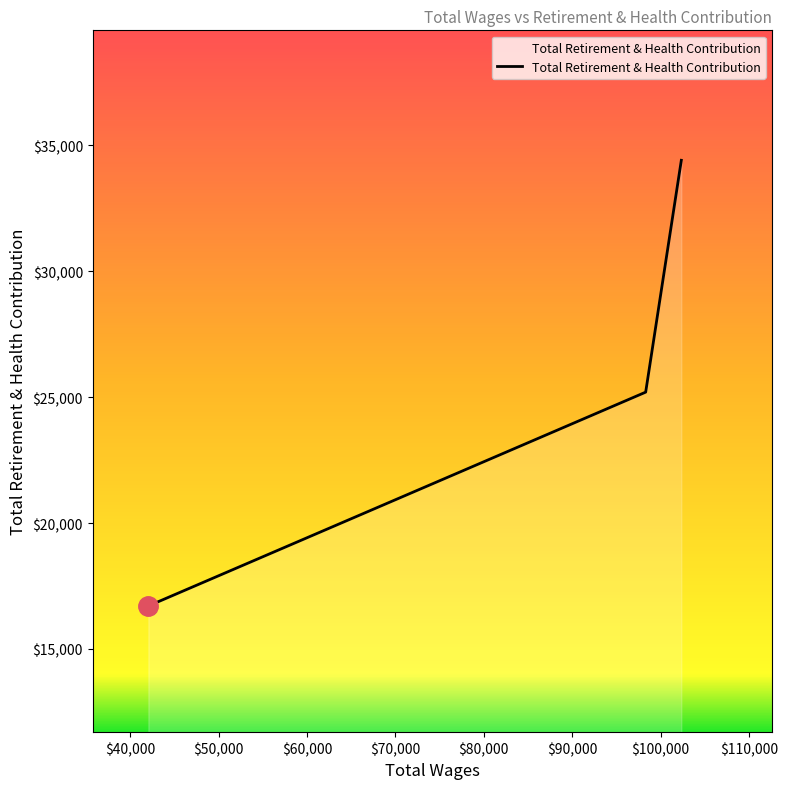

What is the difference between the maximum and minimum values?

17699